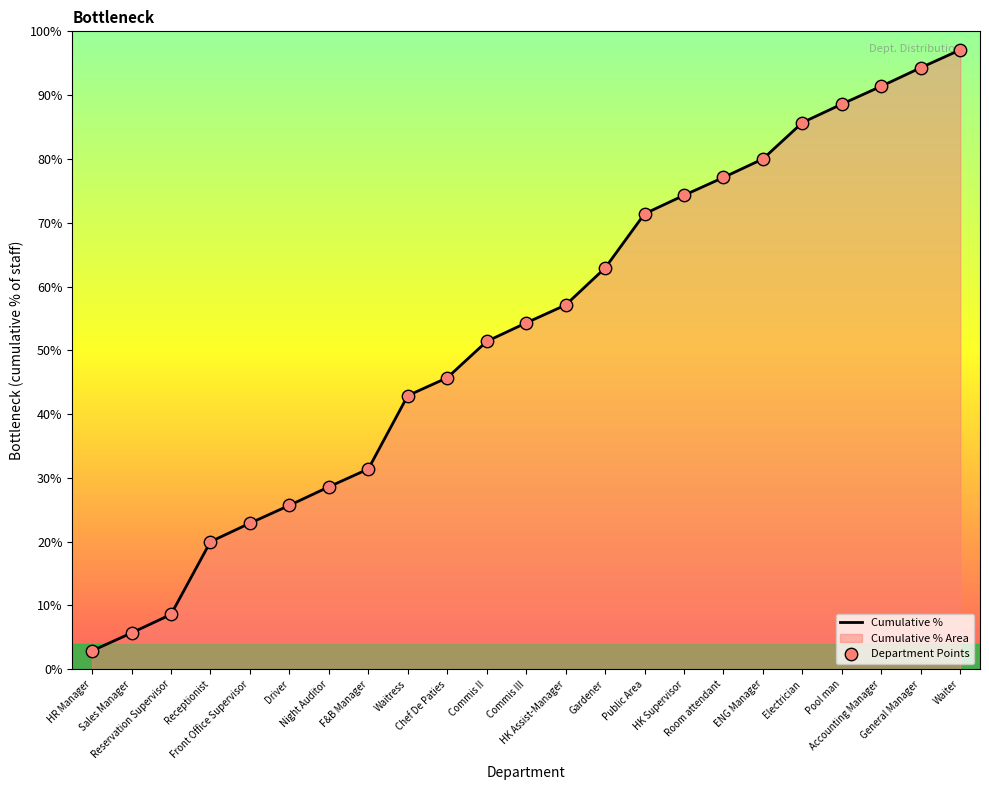

Which series has the largest total across all categories?

Cumulative %